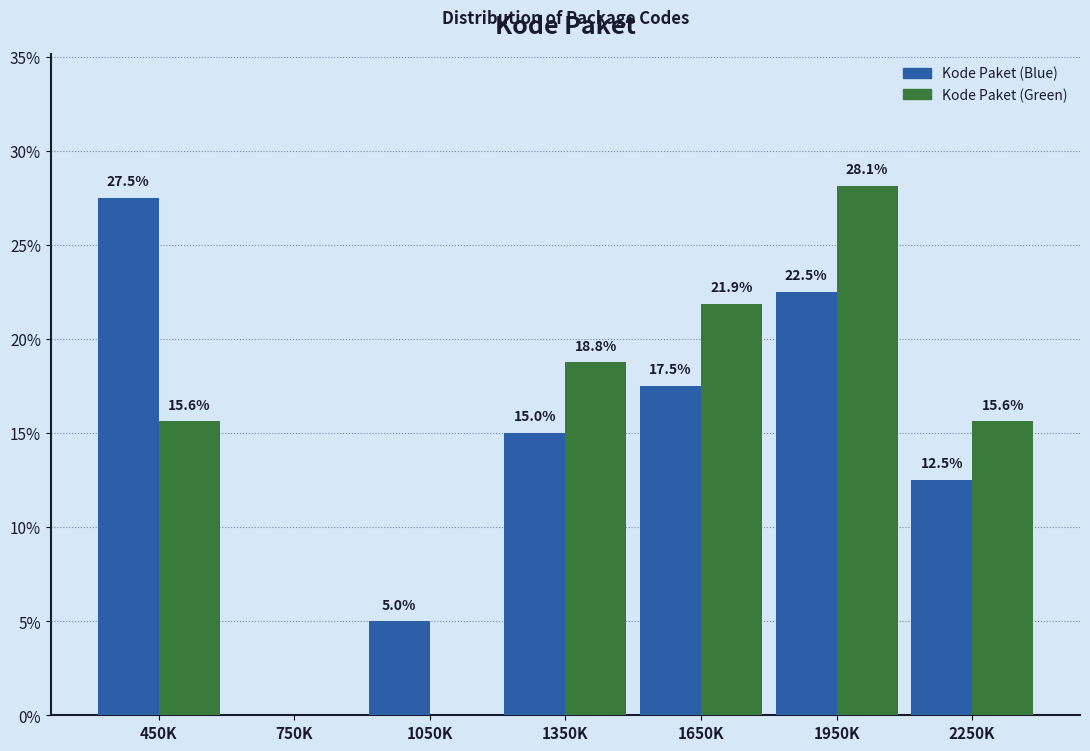

Reading left to right, list all the values displayed in this chart.

Kode Paket (Blue): 450K=27.5	750K=0.0	1050K=5.0	1350K=15.0	1650K=17.5	1950K=22.5	2250K=12.5
Kode Paket (Green): 450K=15.6	750K=0.0	1050K=0.0	1350K=18.8	1650K=21.9	1950K=28.1	2250K=15.6